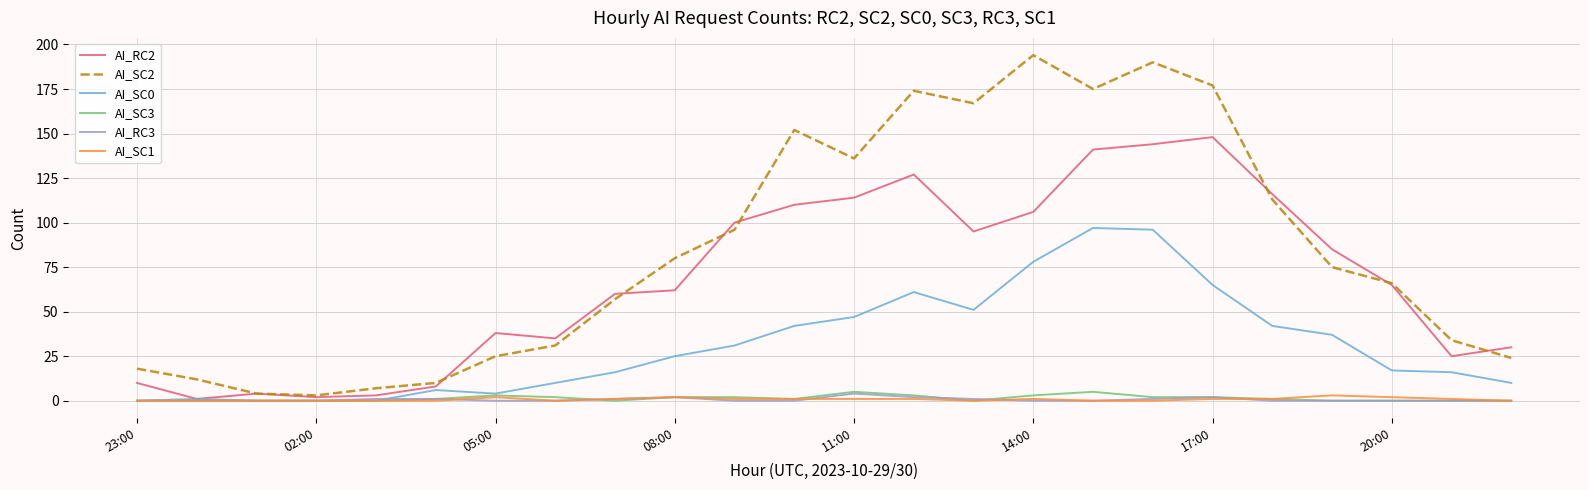

What is the maximum value shown in the chart?

194